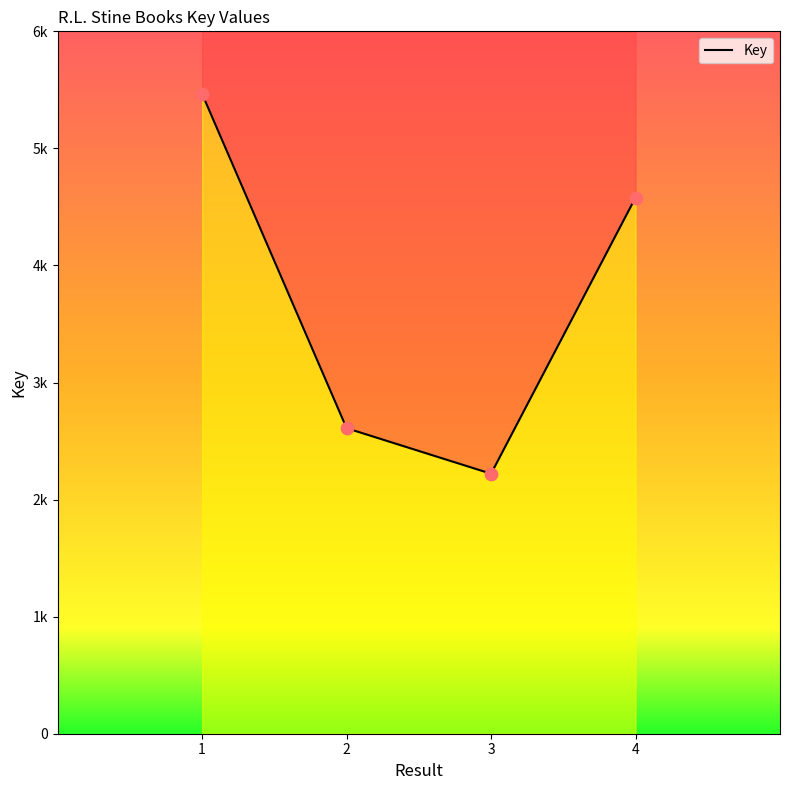

What is the ratio of the value at 2 to the value at 4?

0.6